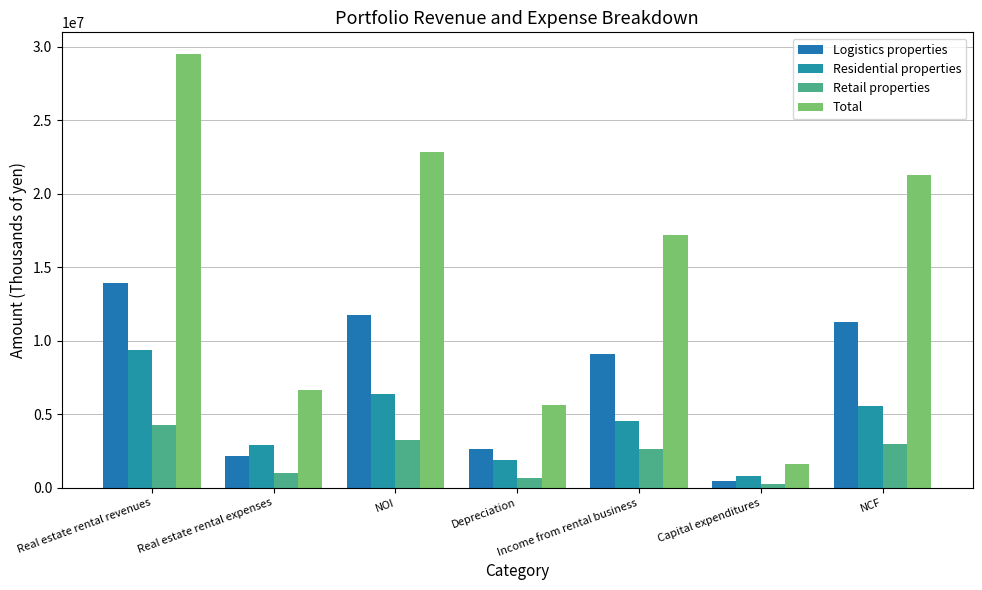

Reading right to left, what are all the values shown in this chart?

Logistics properties: 11288064	463719	9086177	2665606	11751784	2185848	13937632
Residential properties: 5591251	817655	4514740	1894165	6408906	2926222	9335129
Retail properties: 2998429	262723	2615823	645329	3261152	981172	4242324
Total: 21242179	1589631	17206150	5625660	22831810	6657927	29489738